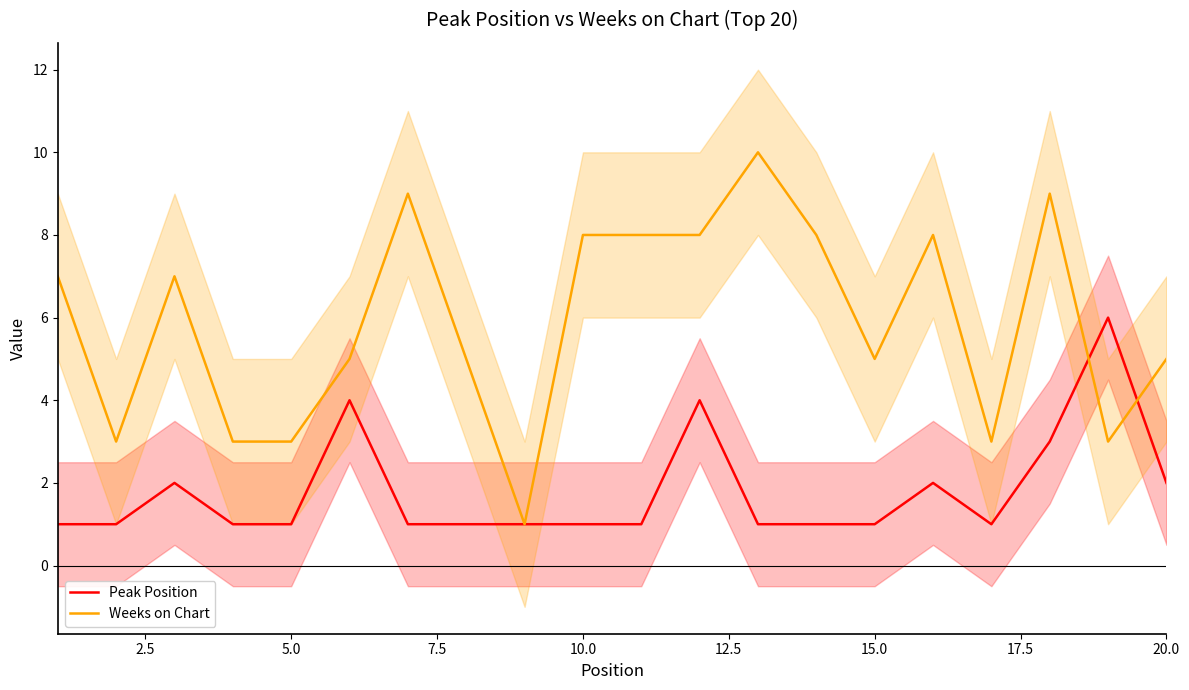

At how many categories does at least one series exceed 1?

19